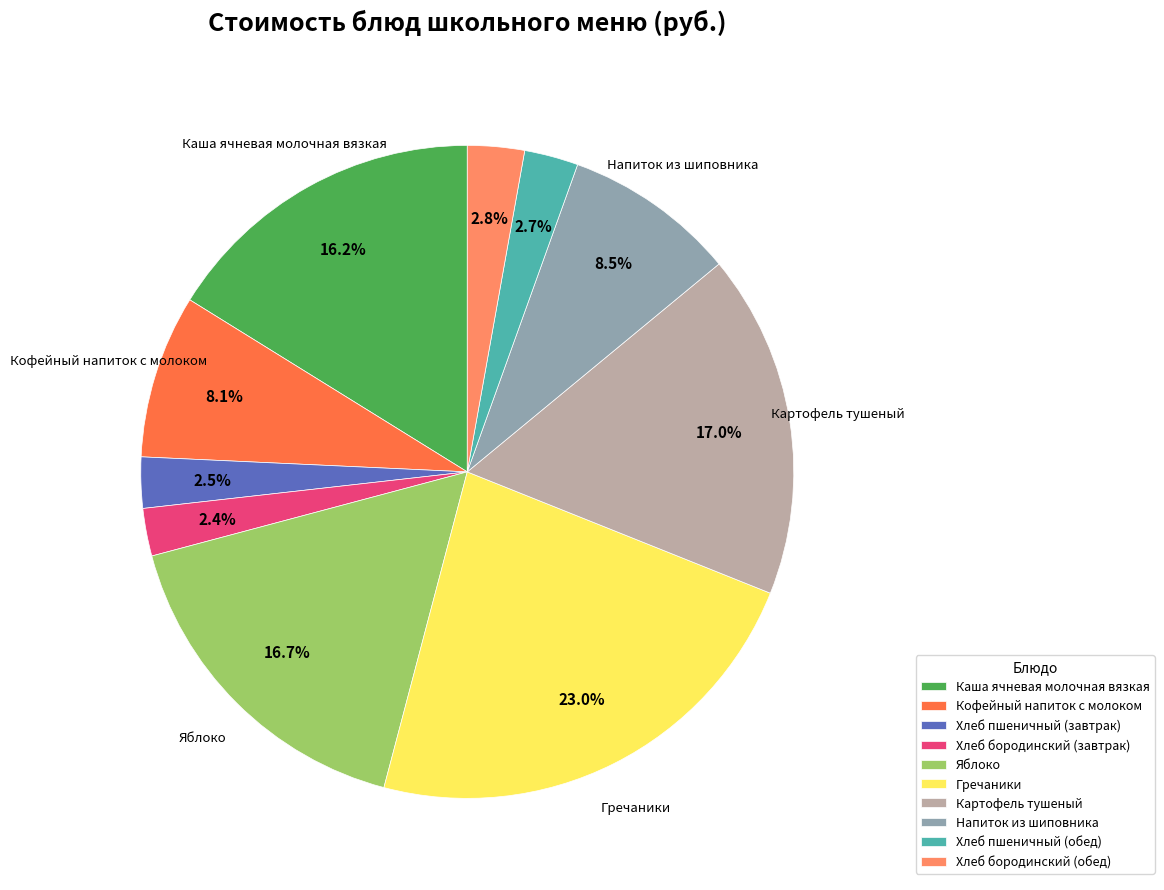

Which slice is the largest?

Гречаники